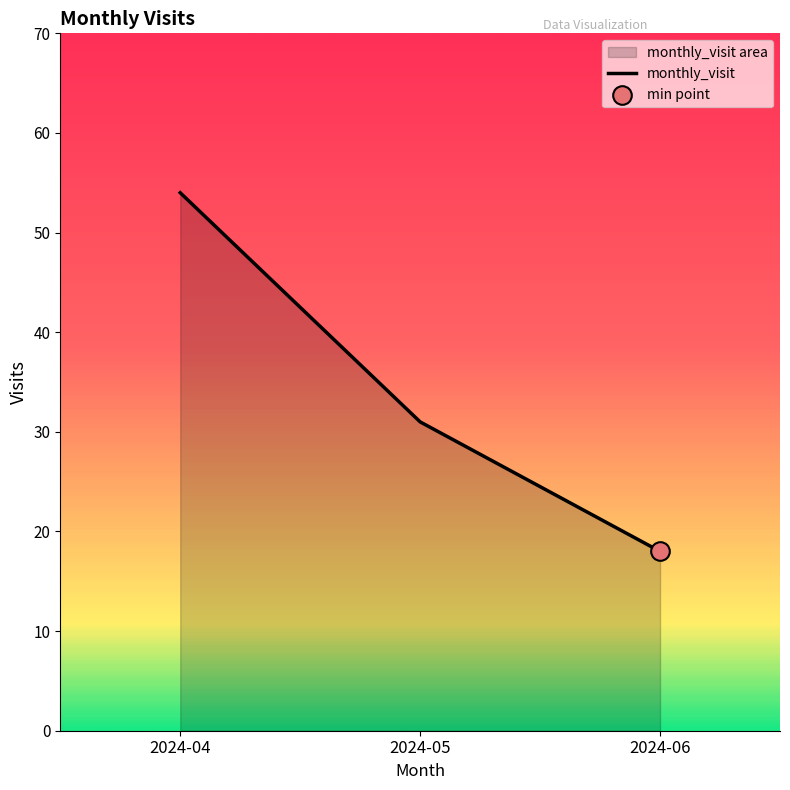

Approximately how many times larger is the value at 2024-04 compared to 2024-06?

3.0